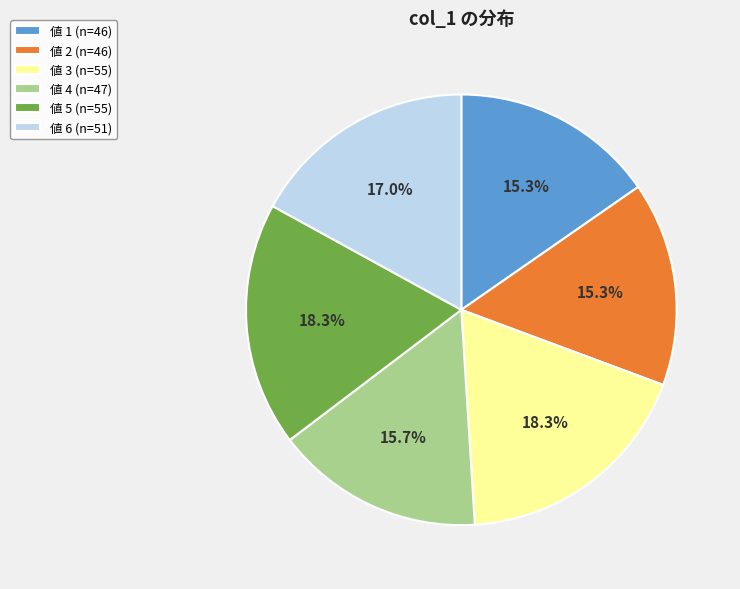

Which has a higher value, 値 3 (n=55) or 値 4 (n=47)?

値 3 (n=55)